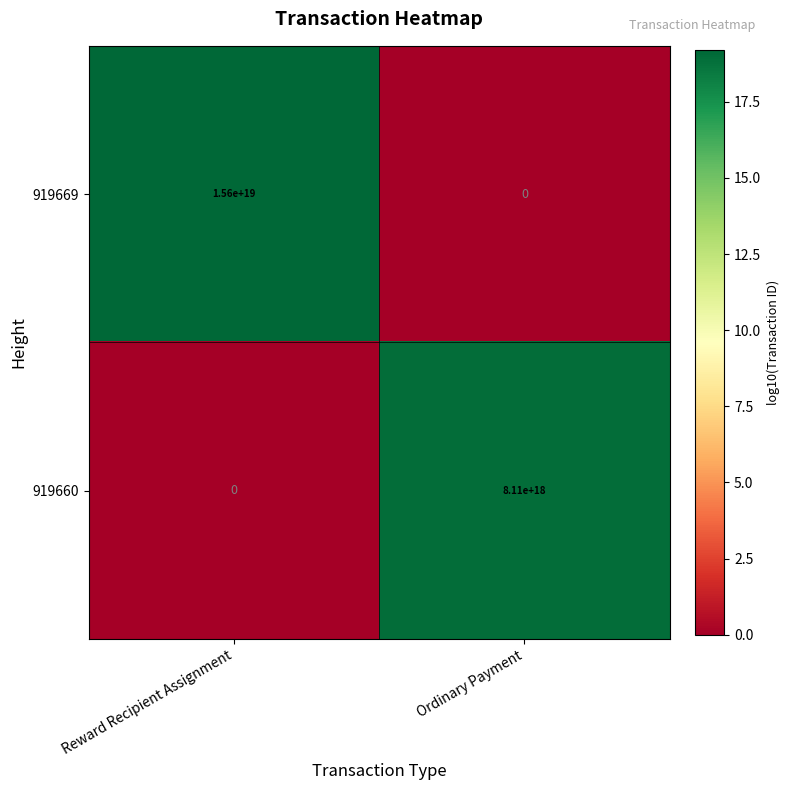

Count the number of categories in the chart.

2